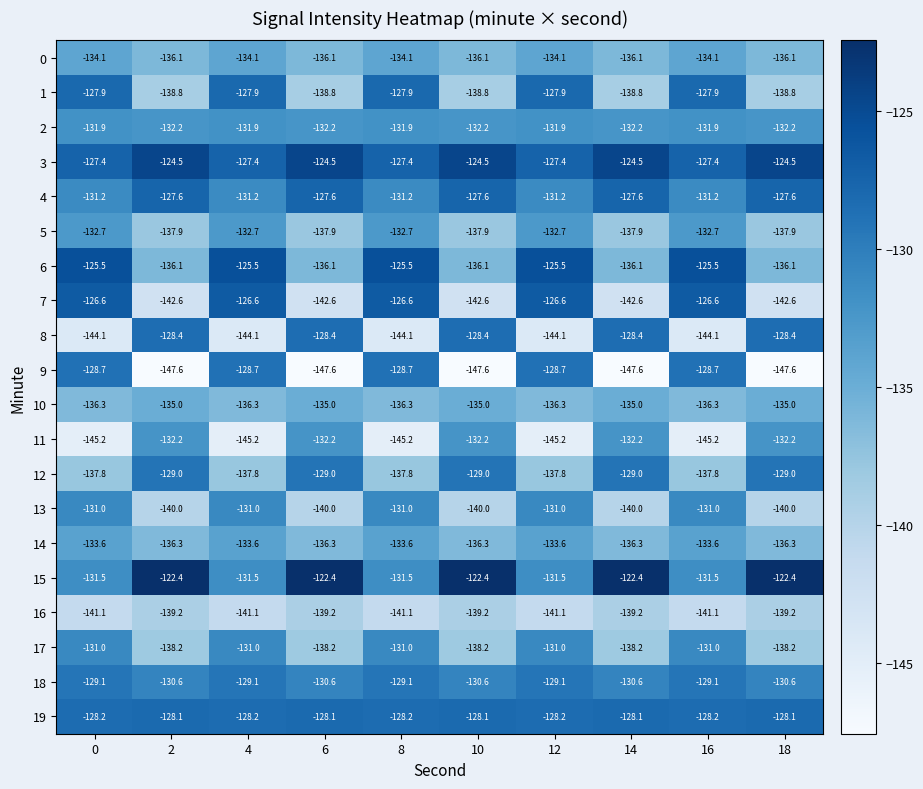

Which series has the largest total across all categories?

3